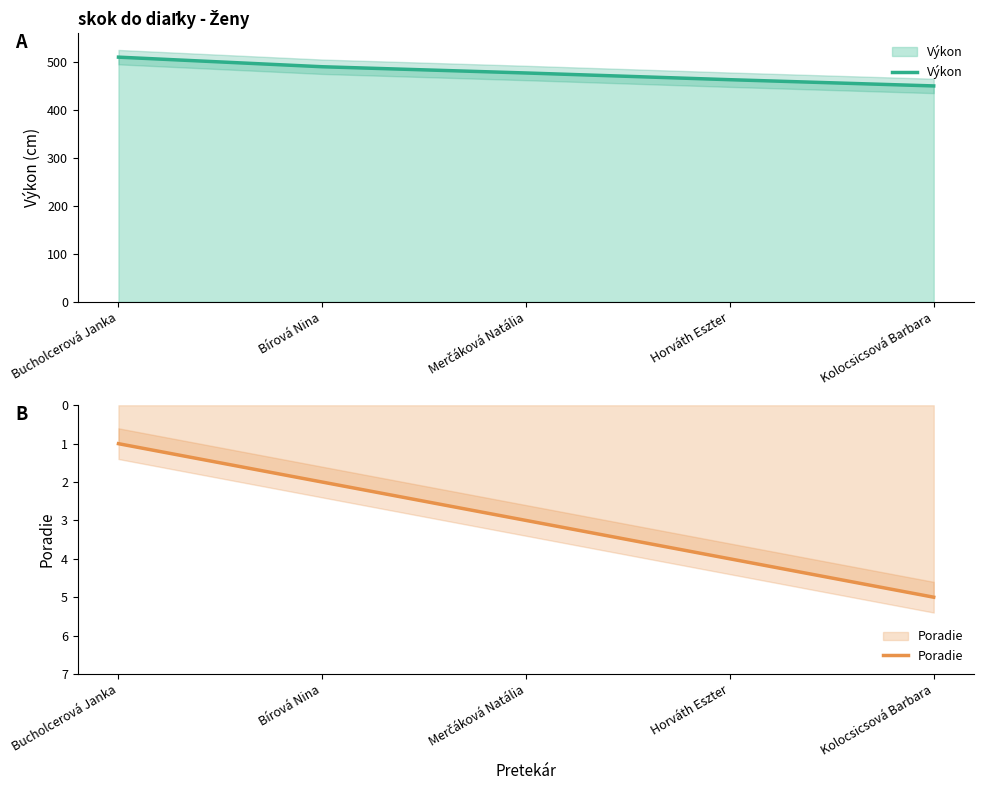

What value does the Poradie series have at Bucholcerová Janka?

1